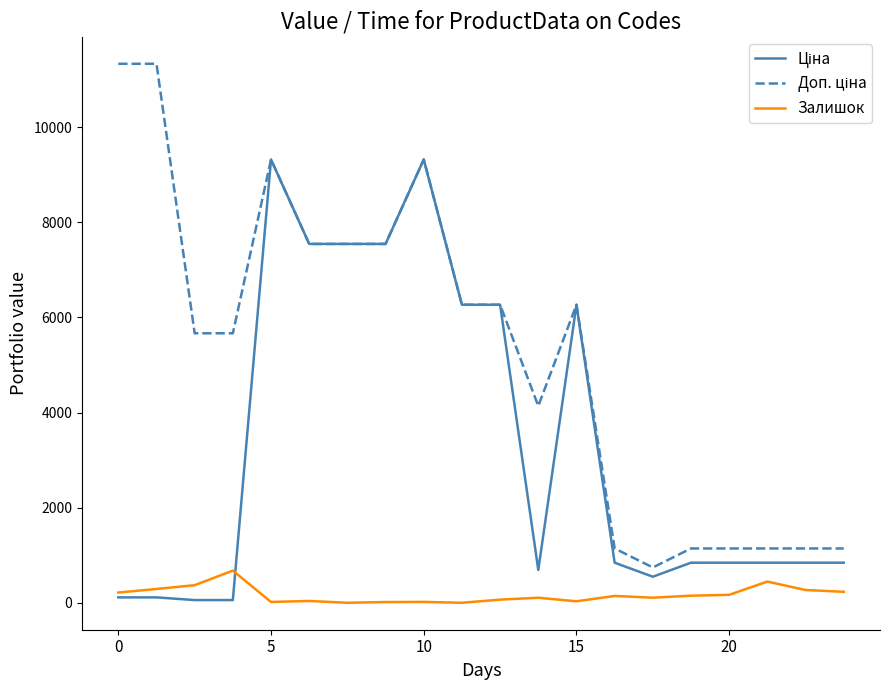

Does the chart display data point markers on the line(s)?

No